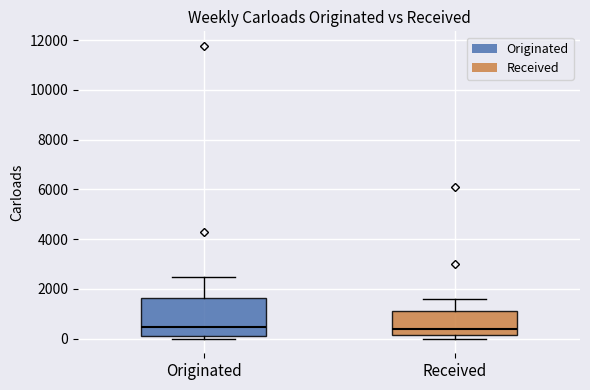

Comparing the boxes themselves (not the whiskers), which one is the tallest?

Originated